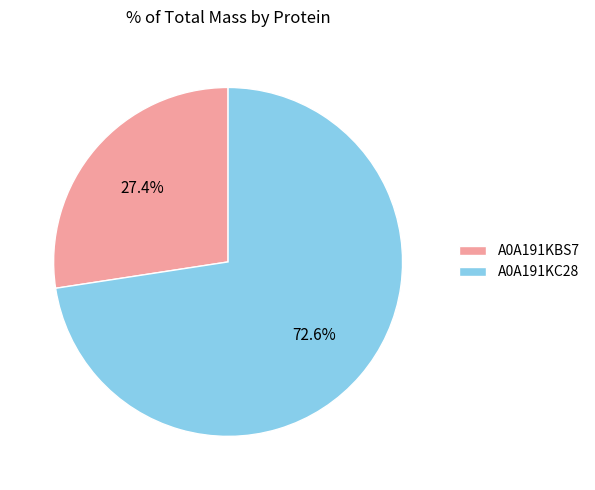

What is the total percentage of A0A191KBS7 and A0A191KC28?

100.0%